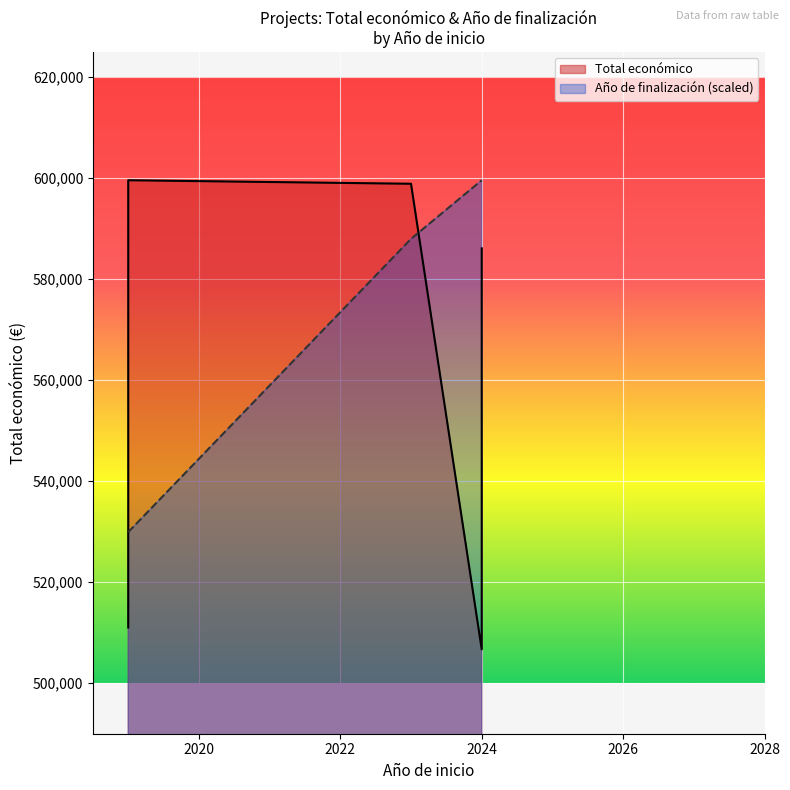

Which category has the lowest value across all series?

2019